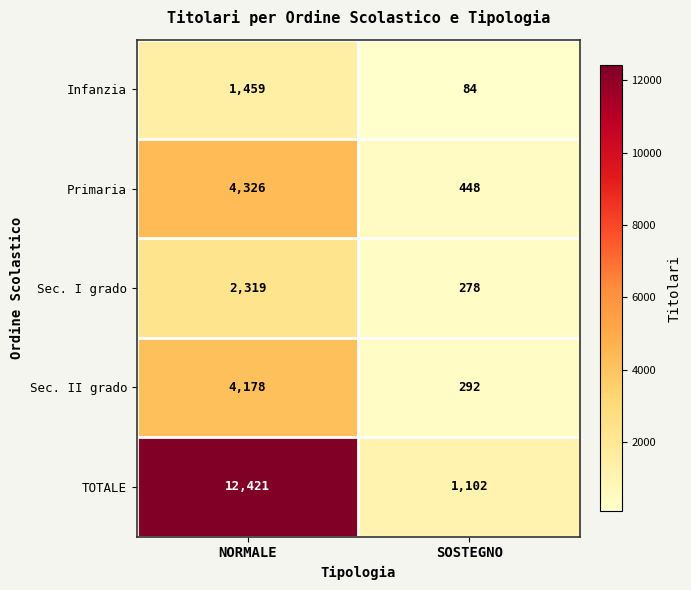

At which label is Infanzia closest to 771?

SOSTEGNO